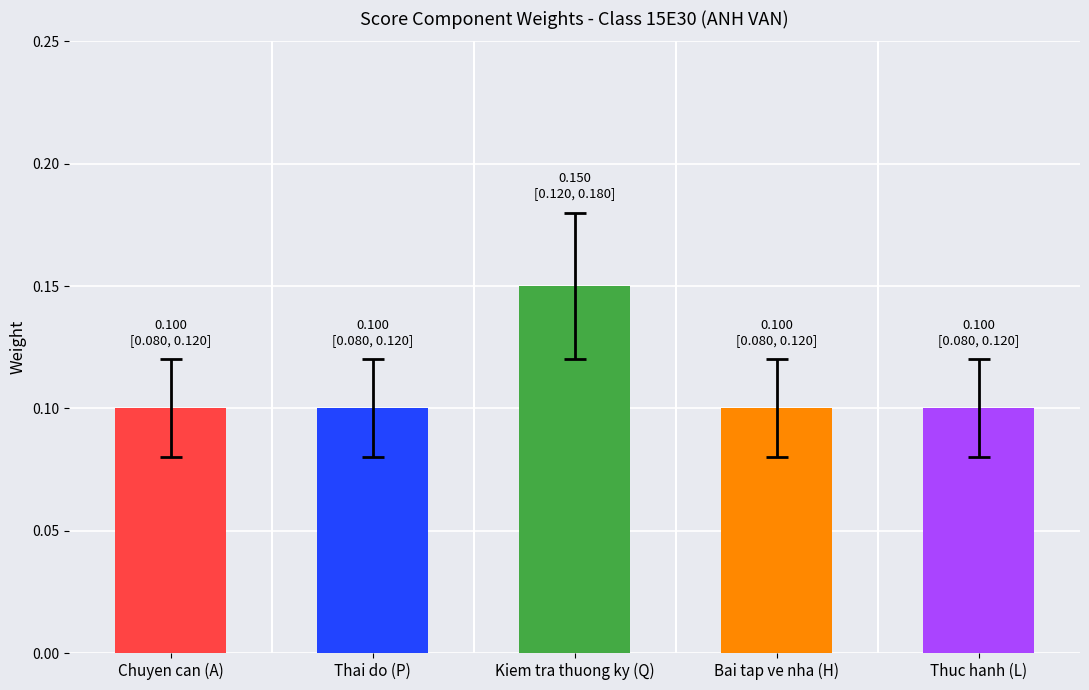

How many bars are there in total?

5